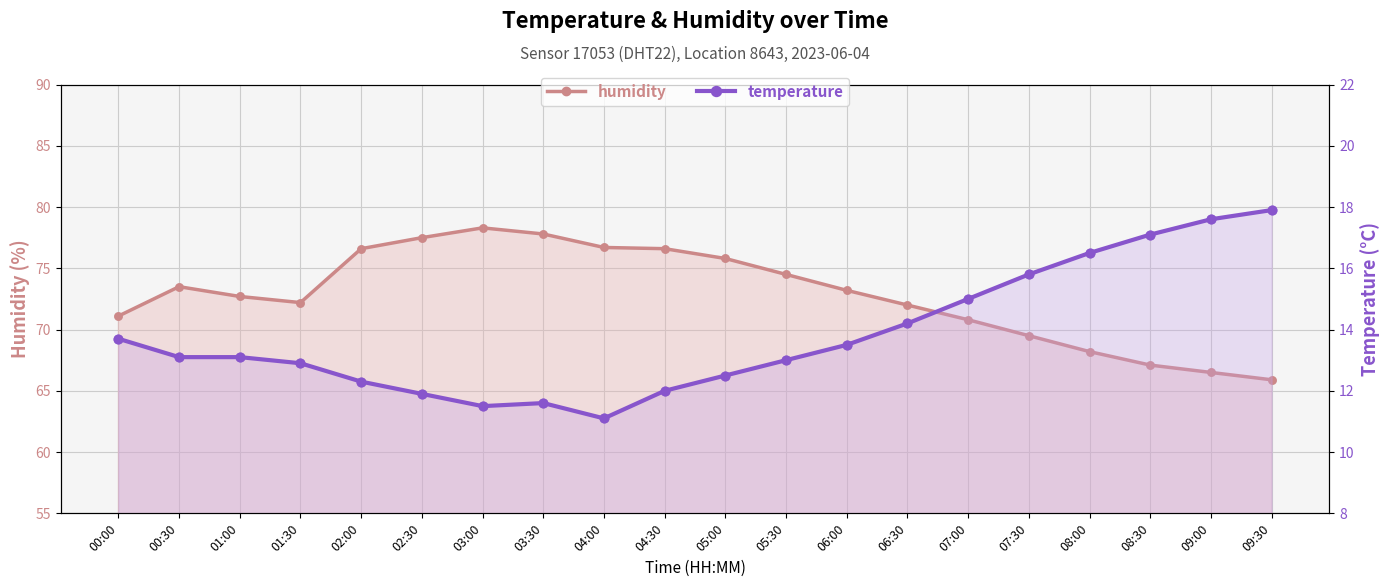

Which series reaches the maximum Y coordinate?

humidity